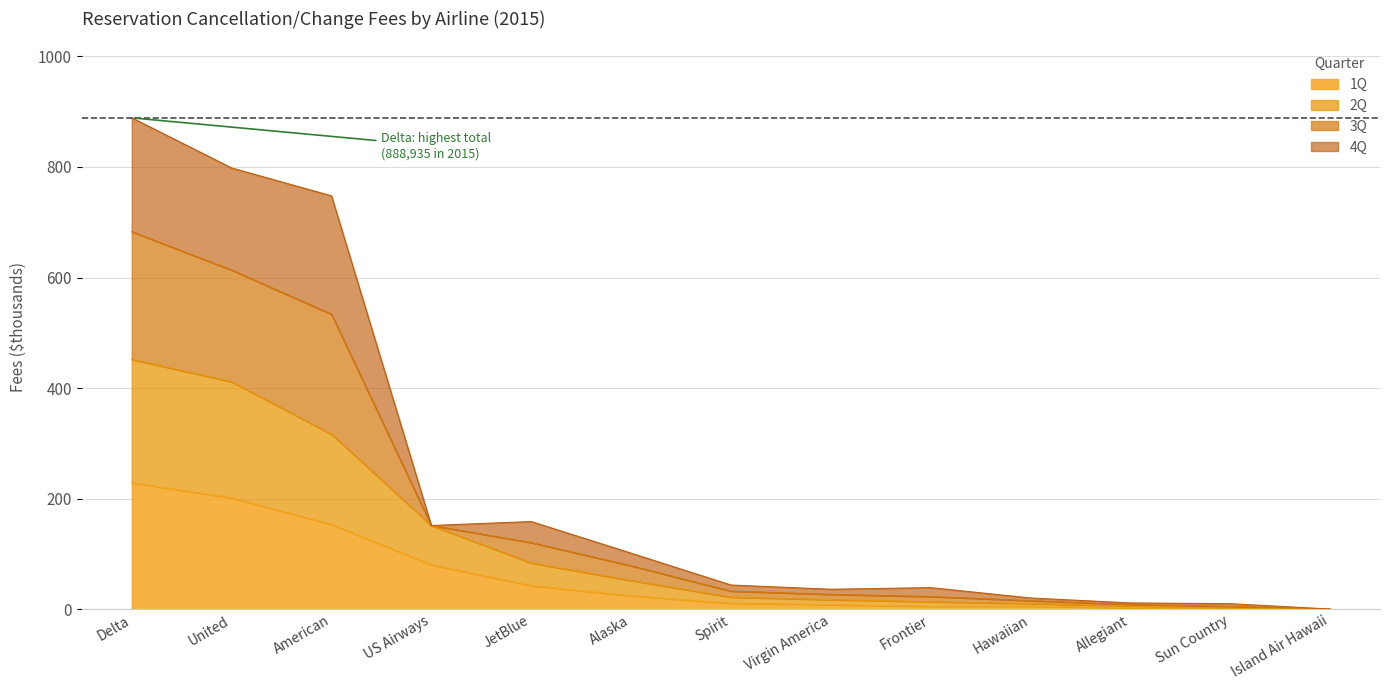

The 1Q series shows 1.1 at Sun Country. True or false?

False